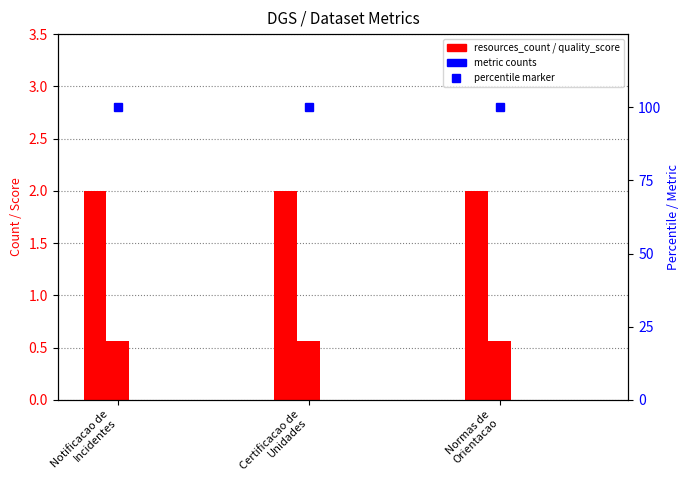

Is it true that metric.reuses equals 0.0 at Normas de
Orientacao?

True